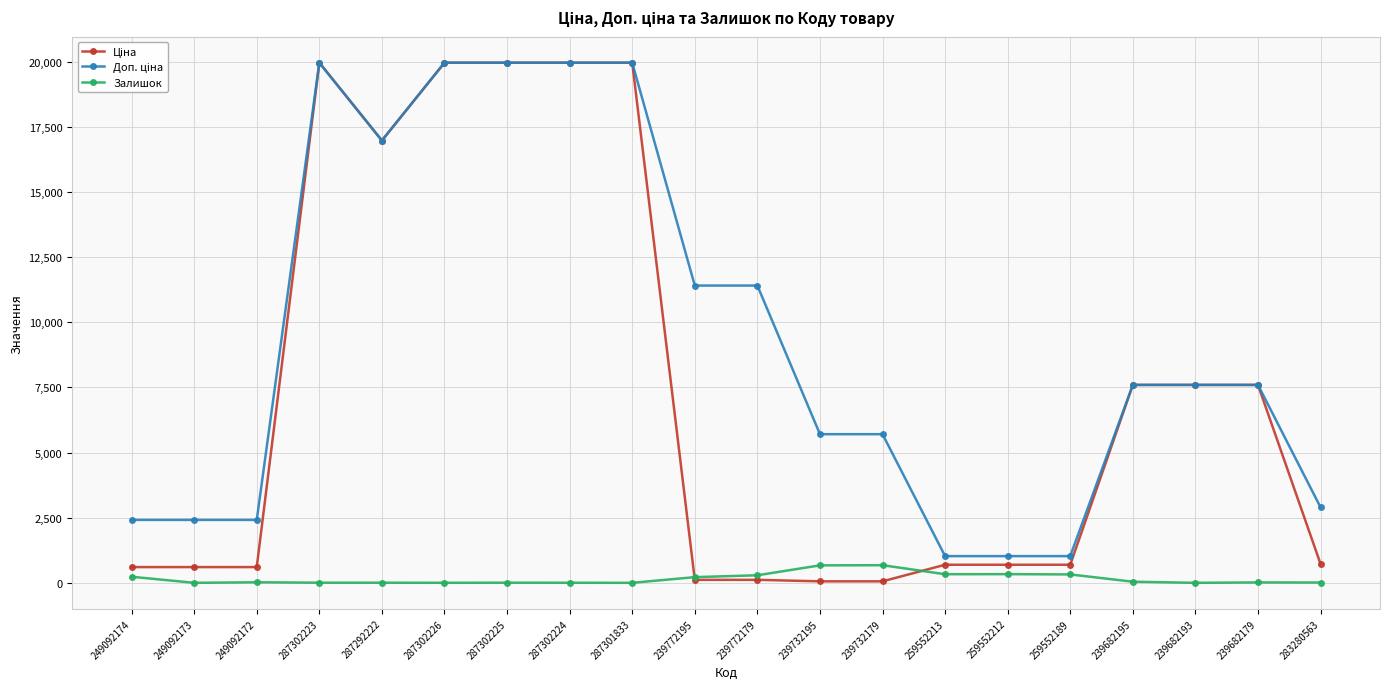

At how many categories does at least one series exceed 9951?

8